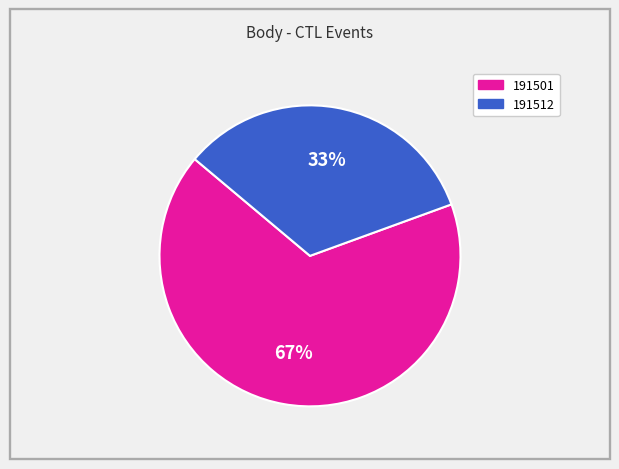

To the nearest percent, what is the average slice percentage?

50%